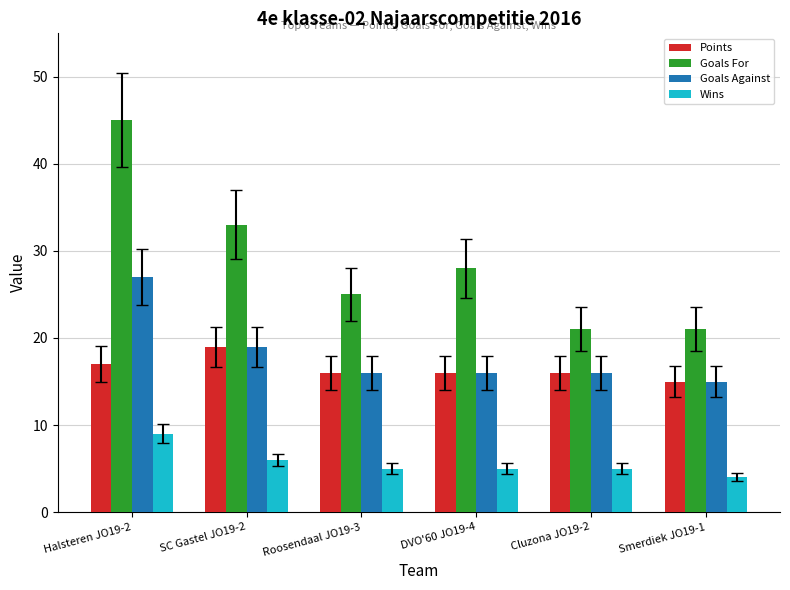

What is the total value across all series at Roosendaal JO19-3?

62